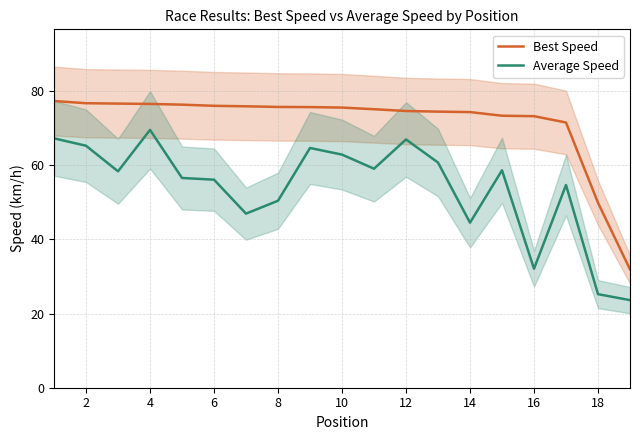

What is the maximum value for Best Speed?

77.3